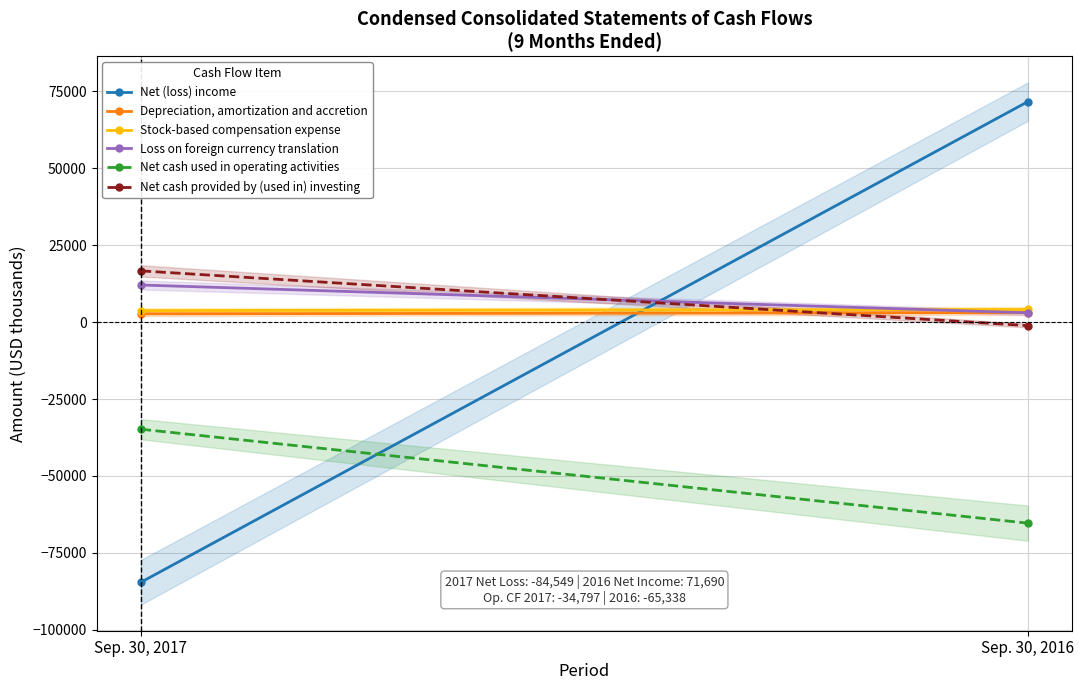

Reading right to left, extract all data points from this chart.

Net (loss) income: Sep. 30, 2016=71690	Sep. 30, 2017=-84549
Depreciation, amortization and accretion: Sep. 30, 2016=3097	Sep. 30, 2017=2707
Stock-based compensation expense: Sep. 30, 2016=4130	Sep. 30, 2017=3763
Loss on foreign currency translation: Sep. 30, 2016=3035	Sep. 30, 2017=12077
Net cash used in operating activities: Sep. 30, 2016=-65338	Sep. 30, 2017=-34797
Net cash provided by (used in) investing: Sep. 30, 2016=-1127	Sep. 30, 2017=16675